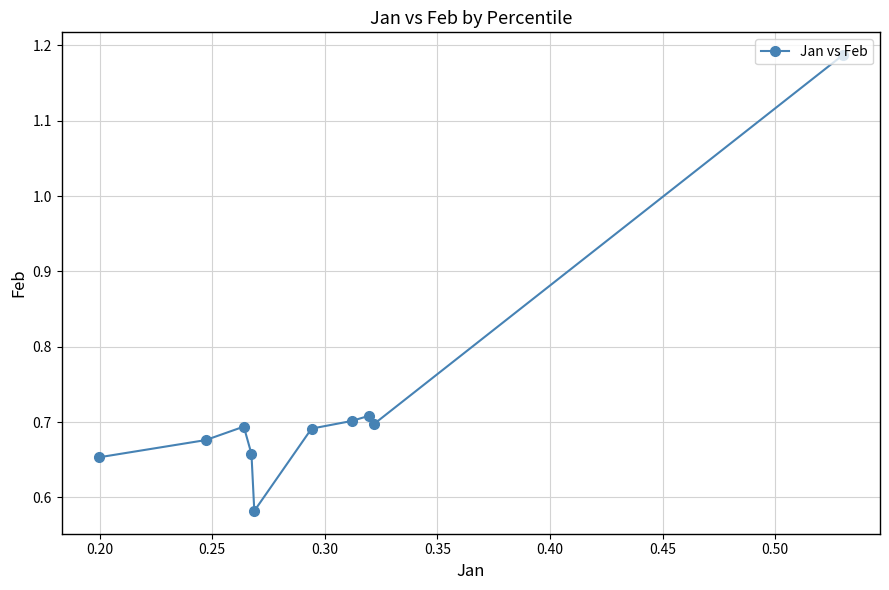

Count the values in the range 0 to 1.

9